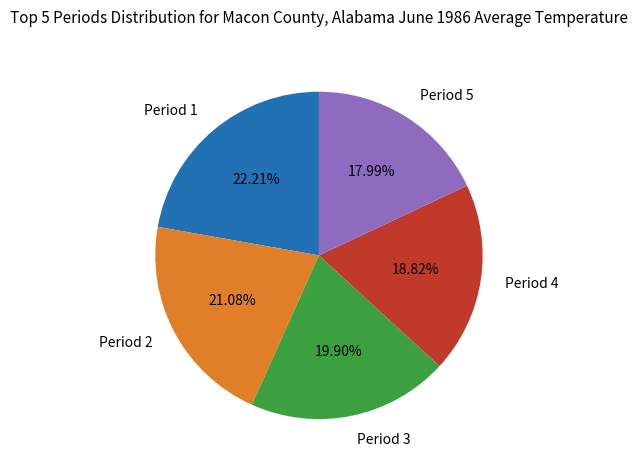

Between Period 2 and Period 1, which is larger?

Period 1